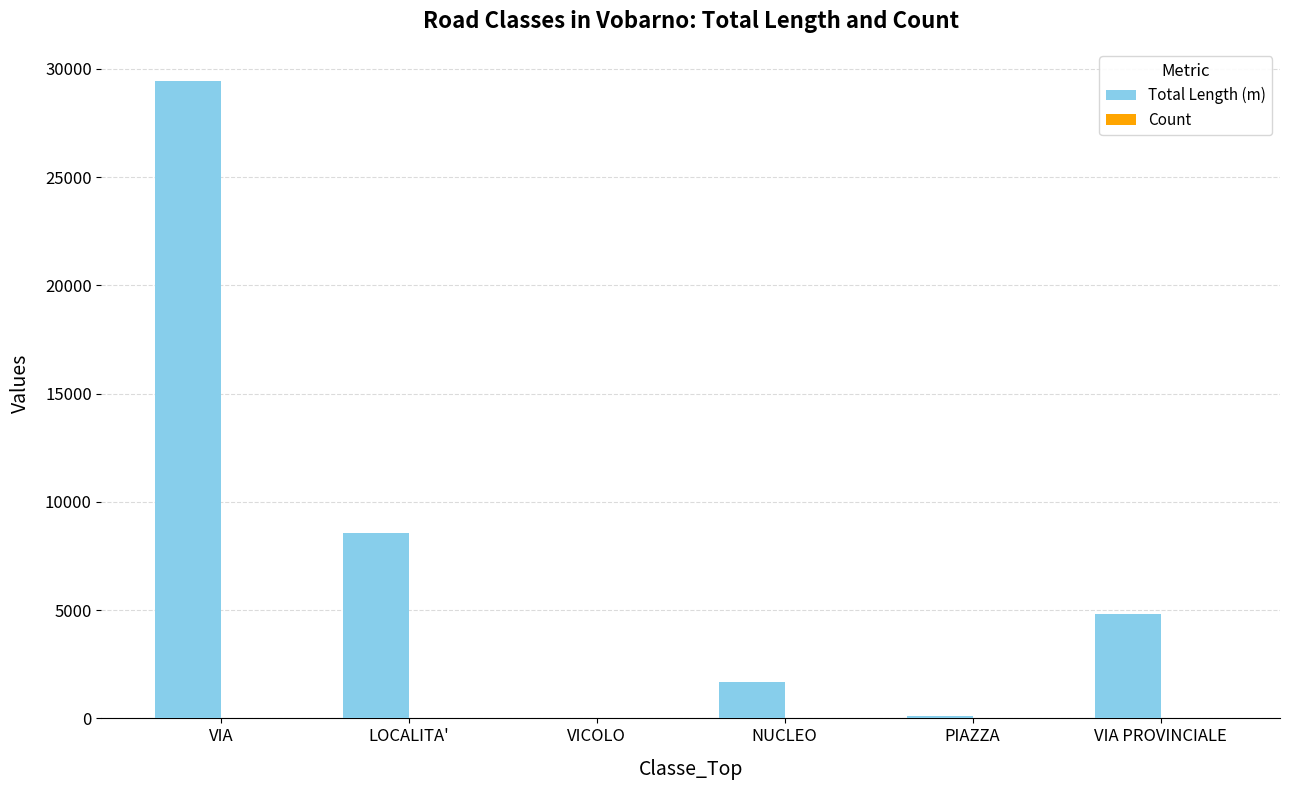

At which category is the sum across all series the highest?

VIA